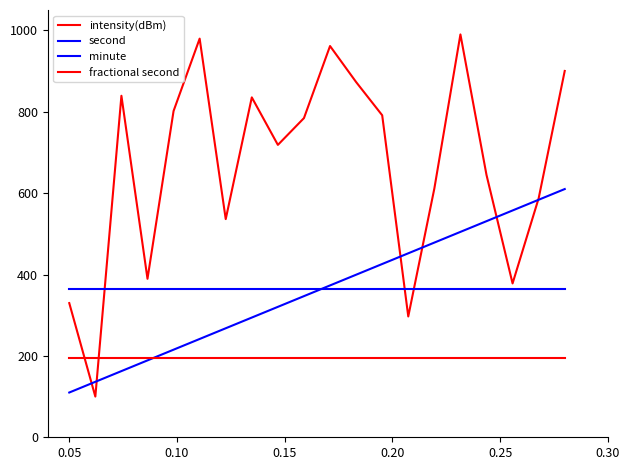

How many lines are shown in the chart?

4